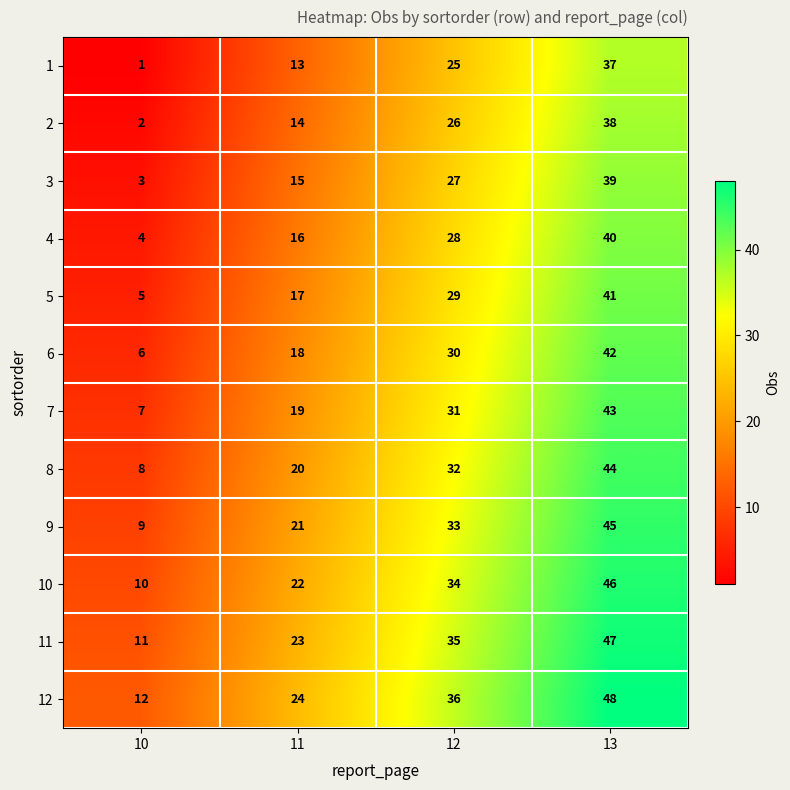

Rank the series by their maximum value, from highest to lowest.

12, 11, 10, 9, 8, 7, 6, 5, 4, 3, 2, 1